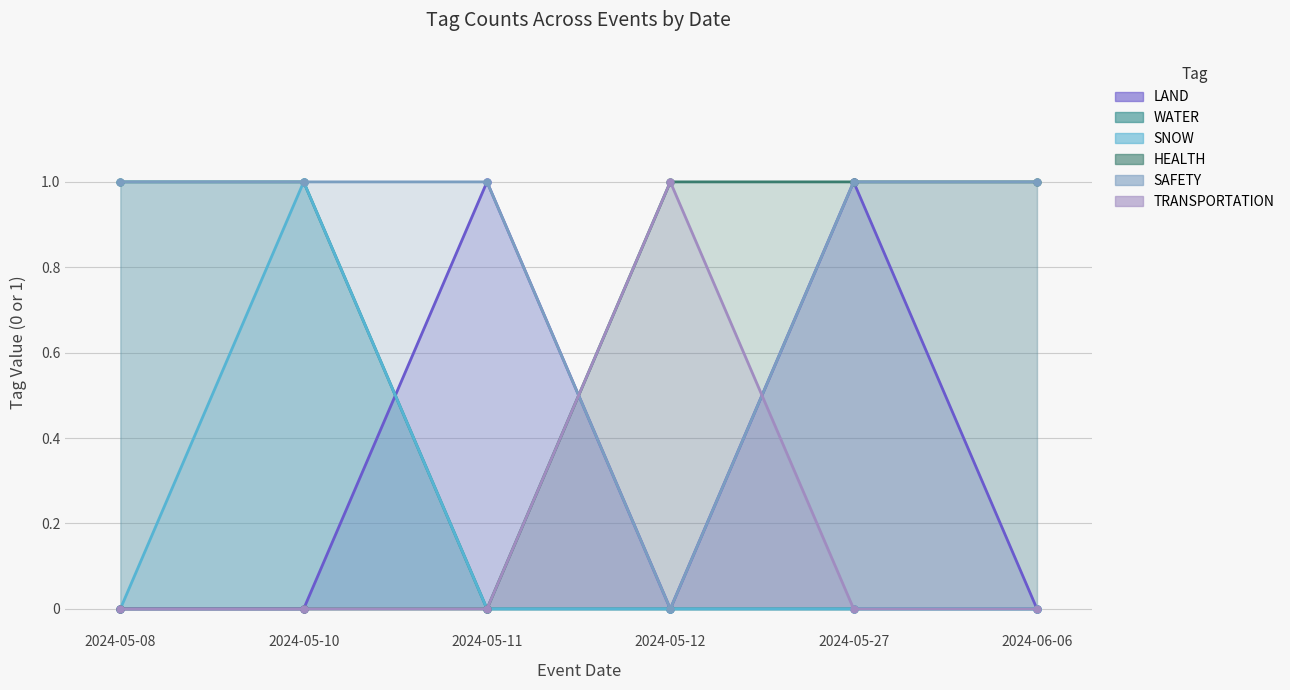

True or false: SNOW and WATER intersect in this chart.

False